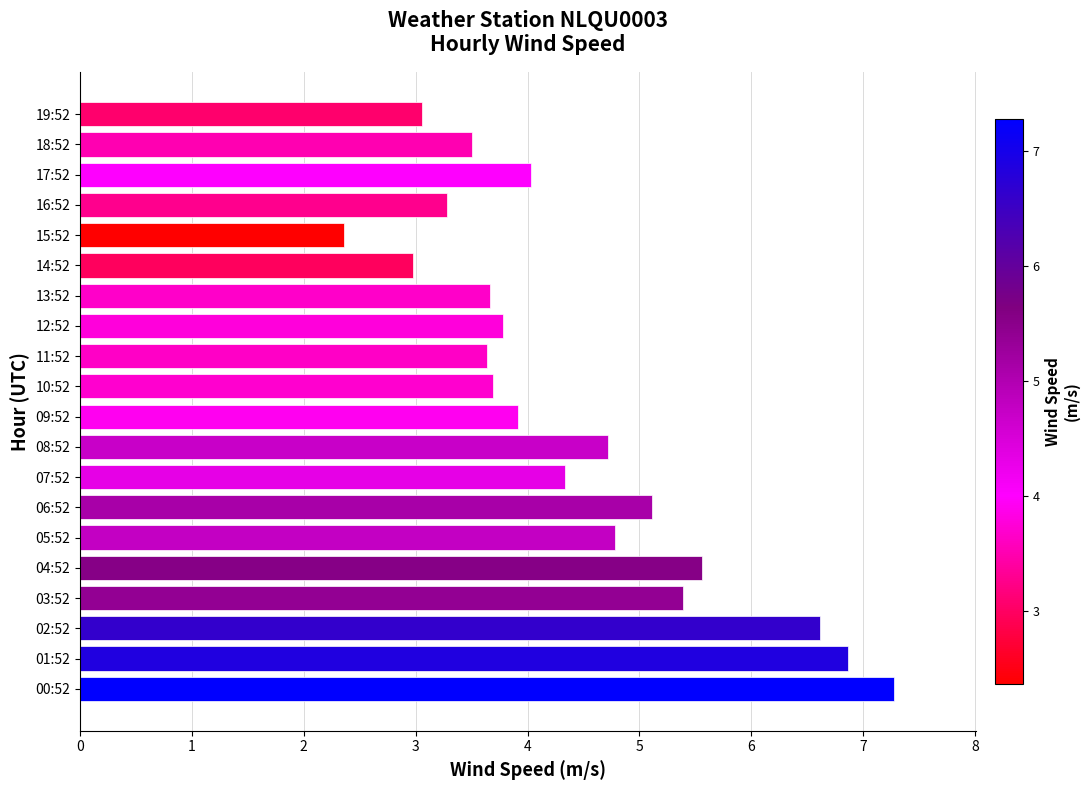

What is the maximum value shown in the chart?

7.3